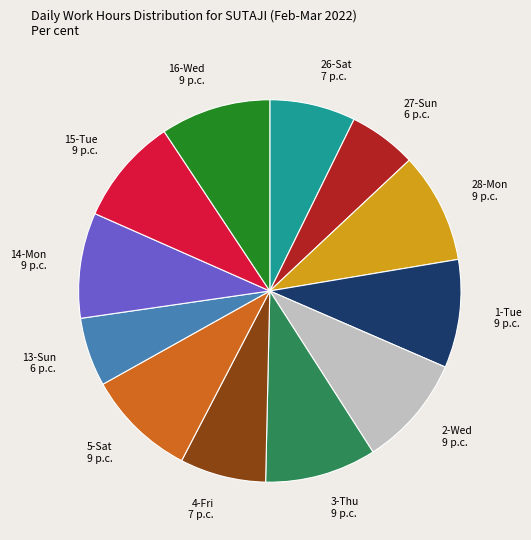

True or false: 3-Thu accounts for 9% of the total.

True